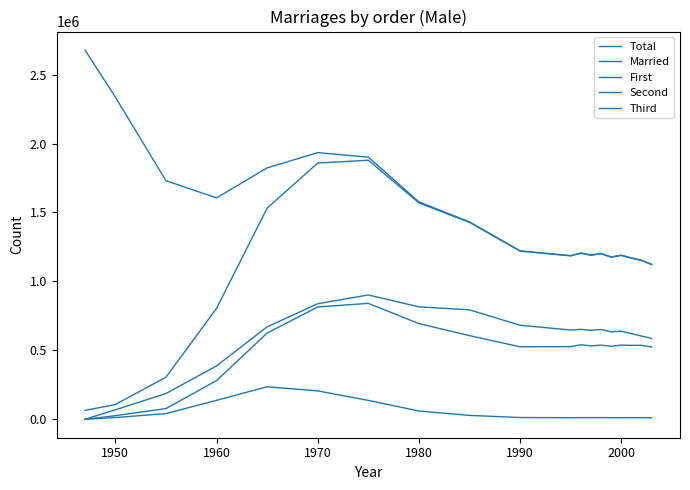

How many lines are shown in the chart?

5